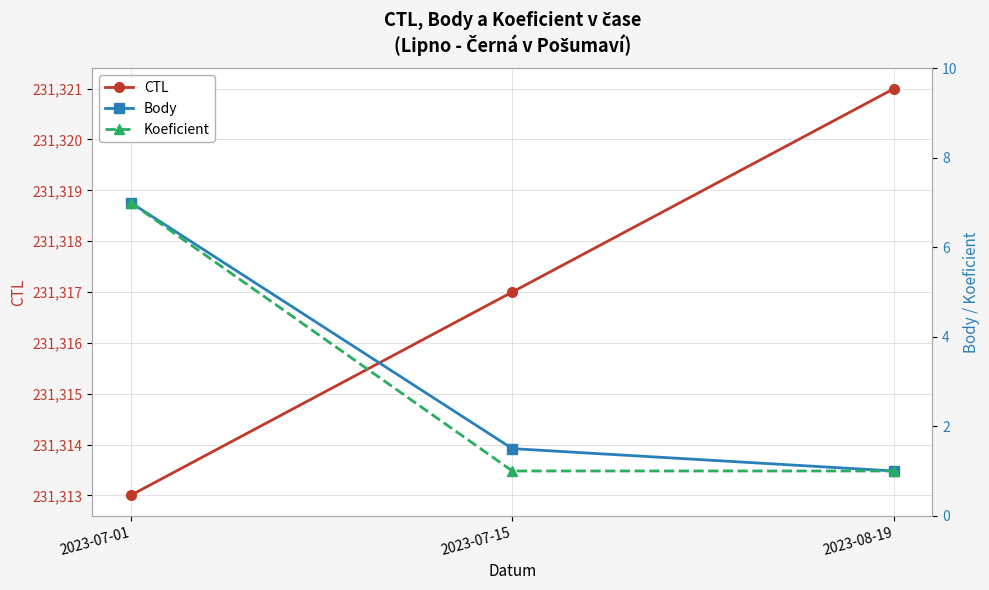

What is the maximum value for Koeficient?

7.0